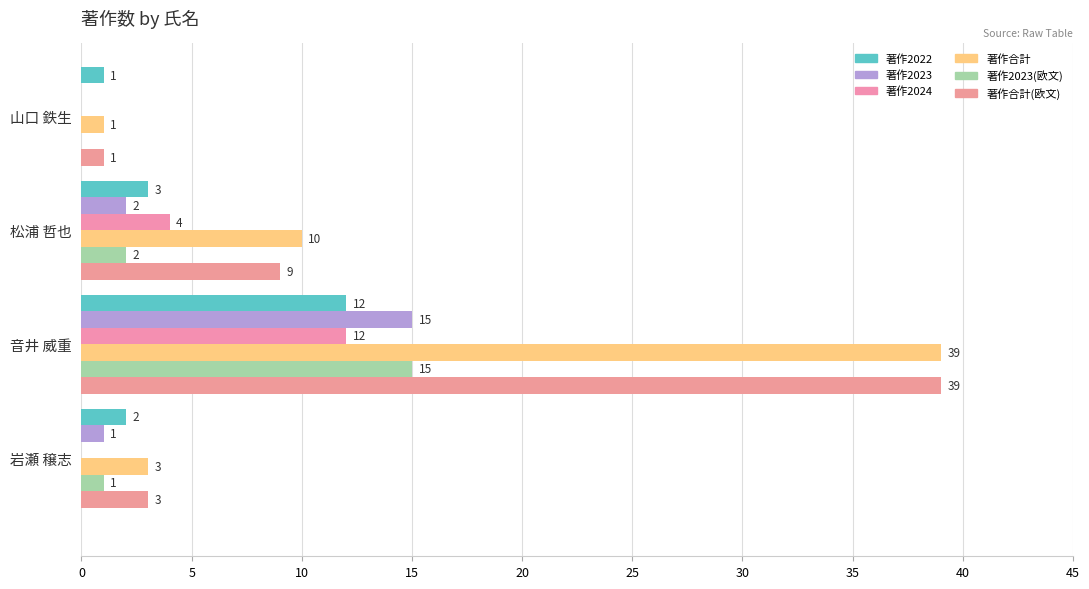

What is the difference between the maximum and minimum values in the 著作2022 series?

11